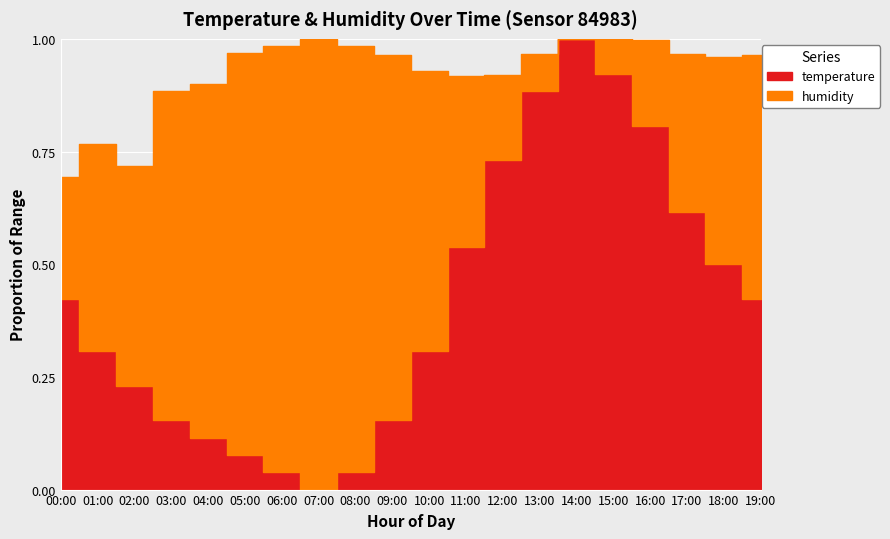

Reading left to right, transcribe all the data shown in this chart.

temperature: 00:00=10.5	01:00=10.2	02:00=10.0	03:00=9.8	04:00=9.7	05:00=9.6	06:00=9.5	07:00=9.4	08:00=9.5	09:00=9.8	10:00=10.2	11:00=10.8	12:00=11.3	13:00=11.7	14:00=12.0	15:00=11.8	16:00=11.5	17:00=11.0	18:00=10.7	19:00=10.5
humidity: 00:00=75.5	01:00=76.2	02:00=76.3	03:00=77.2	04:00=77.4	05:00=77.8	06:00=78.0	07:00=78.2	08:00=78.0	09:00=77.5	10:00=76.8	11:00=75.9	12:00=75.2	13:00=74.8	14:00=74.5	15:00=74.8	16:00=75.2	17:00=75.8	18:00=76.2	19:00=76.5